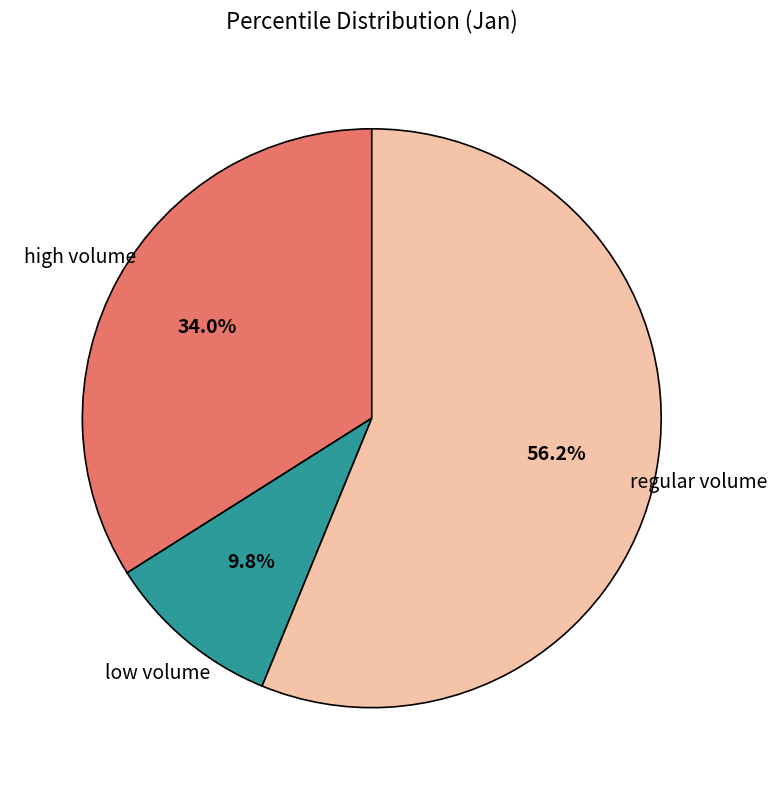

Does any single category account for the majority?

Yes